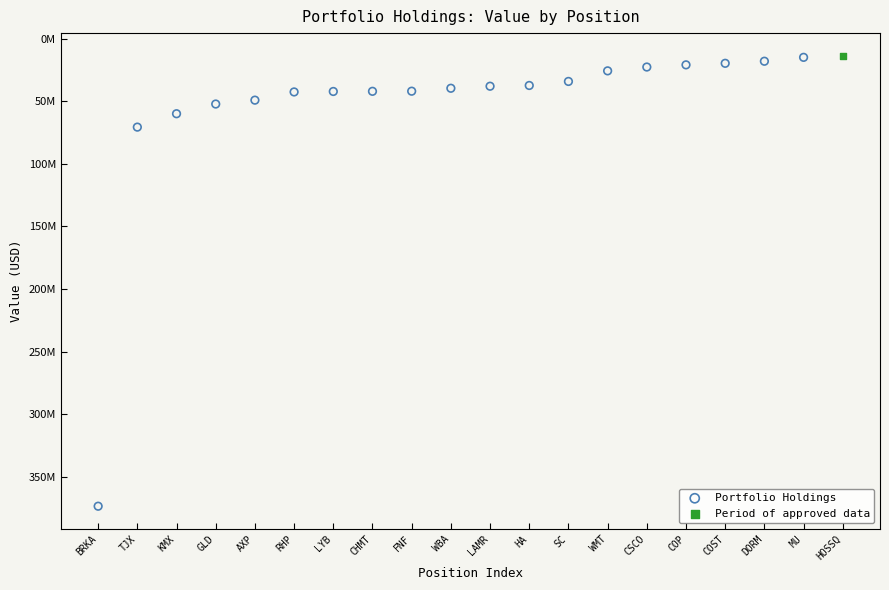

What are all the series names shown in the legend?

Portfolio Holdings, Period of approved data